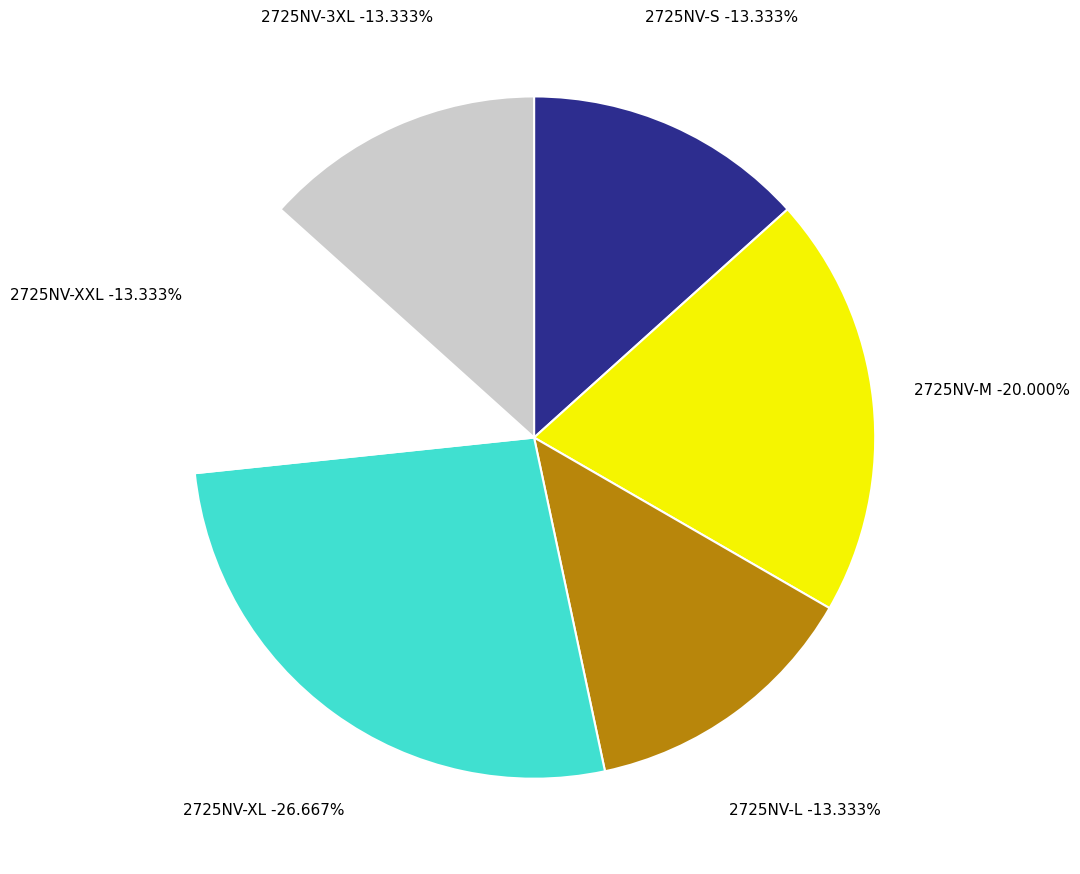

To the nearest percent, what portion does 2725NV-L represent?

13%